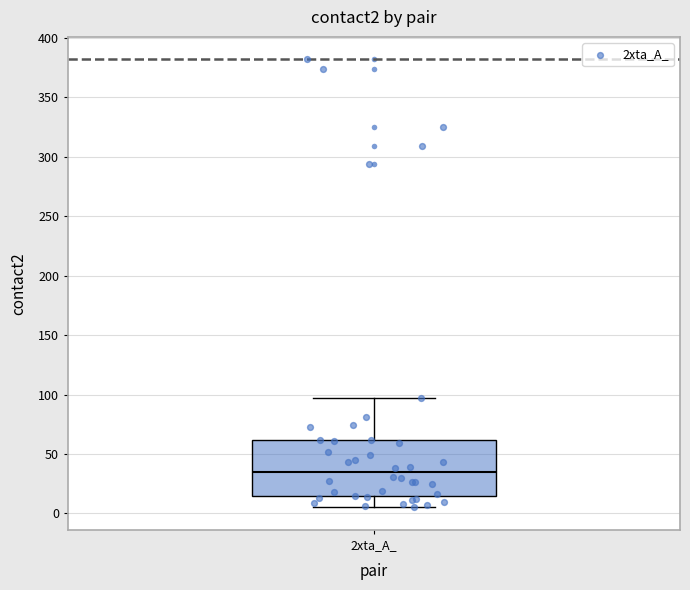

Transcribe this box plot: give where the median line is, the range the box spans, and where the two whiskers end, as read against the y-axis. The values are not printed on the chart, so give them approximately, as read against the axis.

median 35, box 15 to 60, whiskers 5 to 95